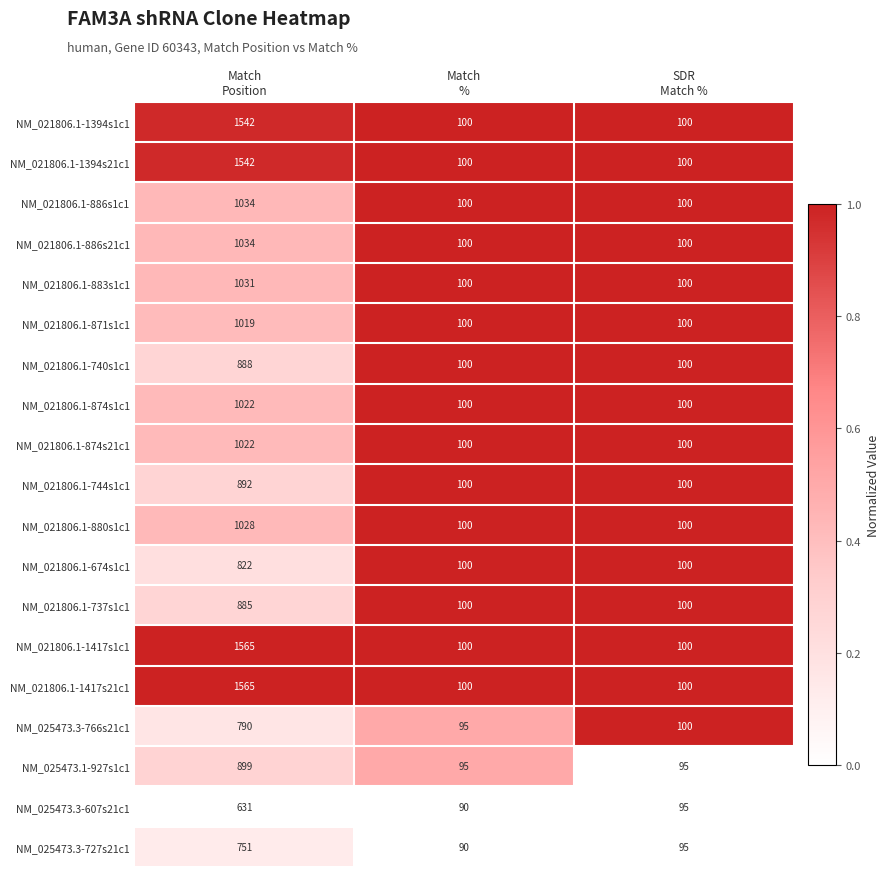

Count the number of data series in this chart.

19